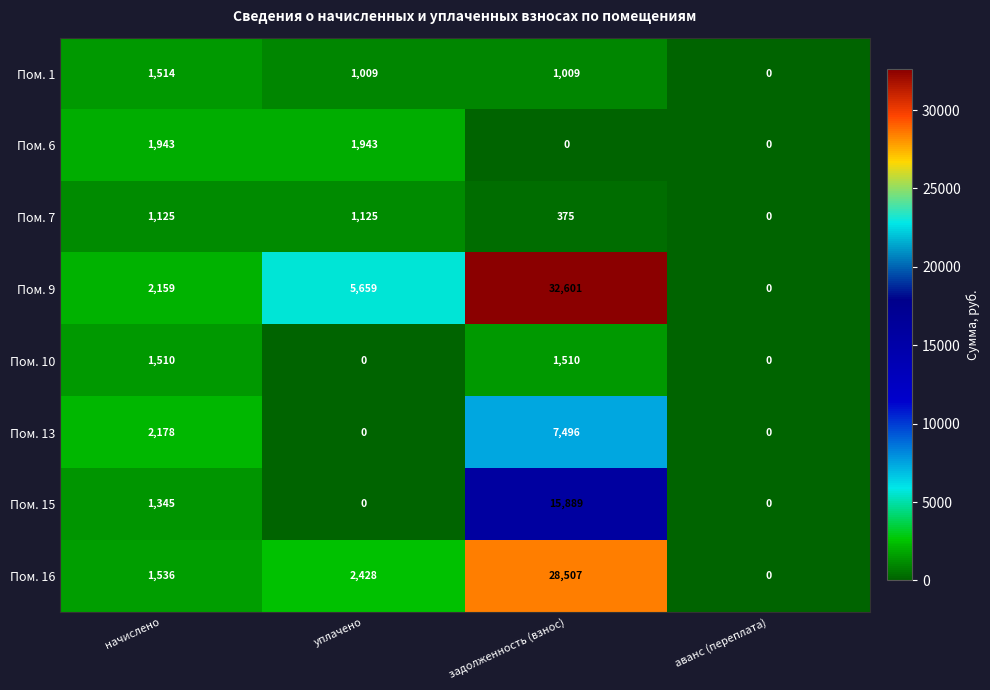

The value of Пом. 15 at аванс (переплата) is 0. True or false?

True